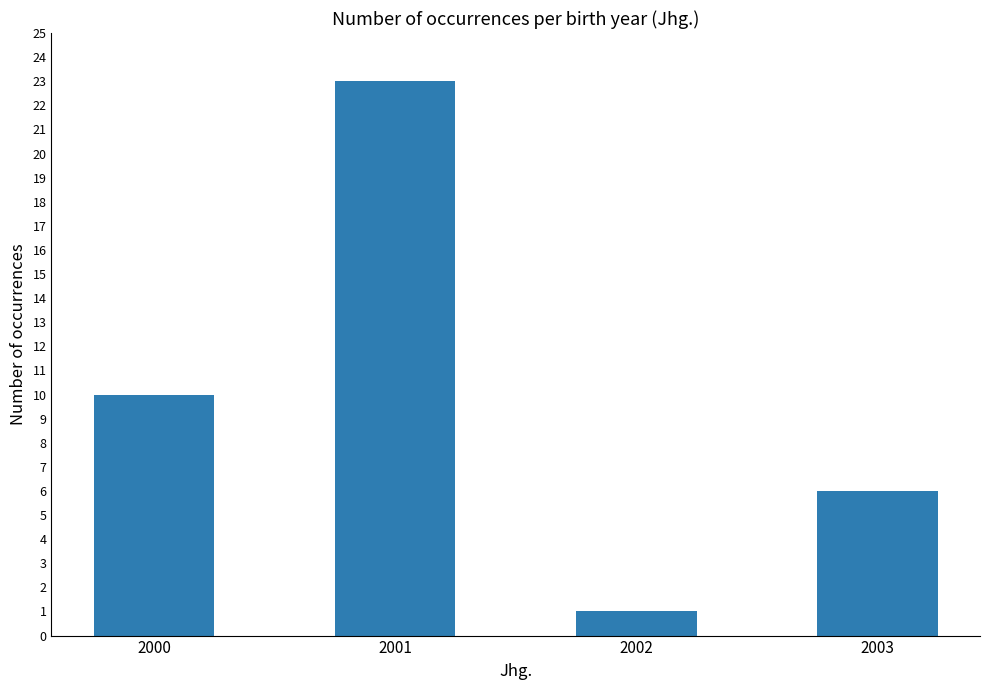

Count the number of categories in the chart.

4